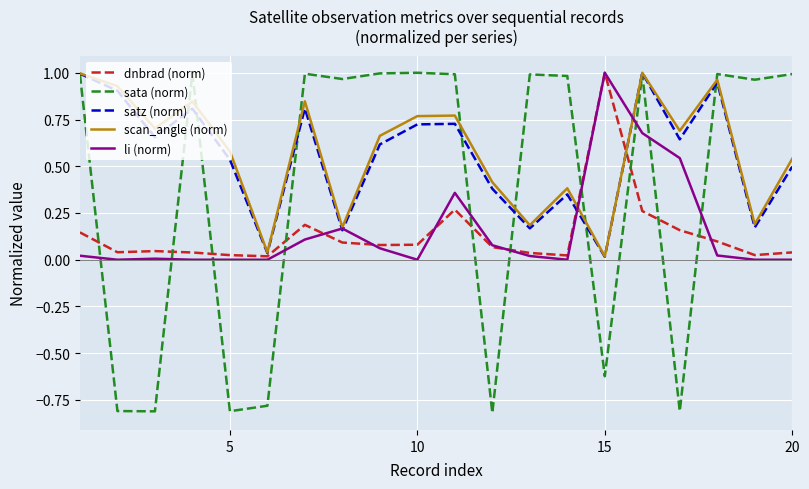

True or false: sata (norm) and dnbrad (norm) intersect in this chart.

True